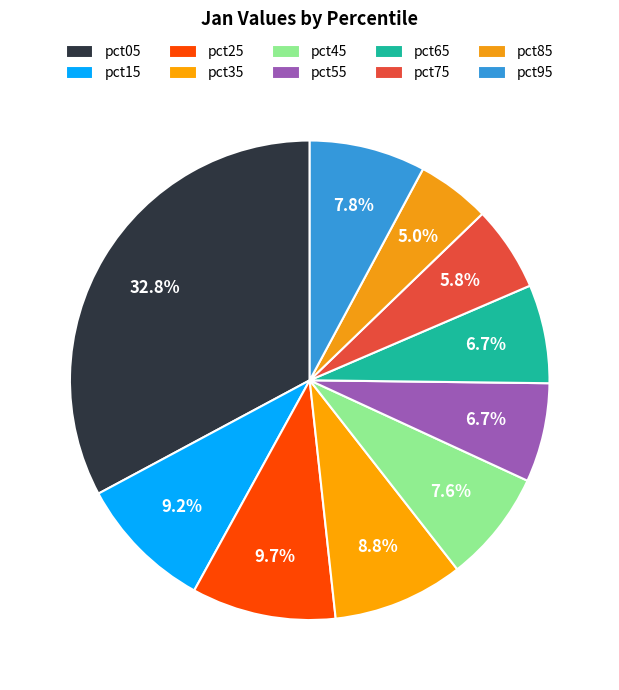

Which slice is the largest?

pct05